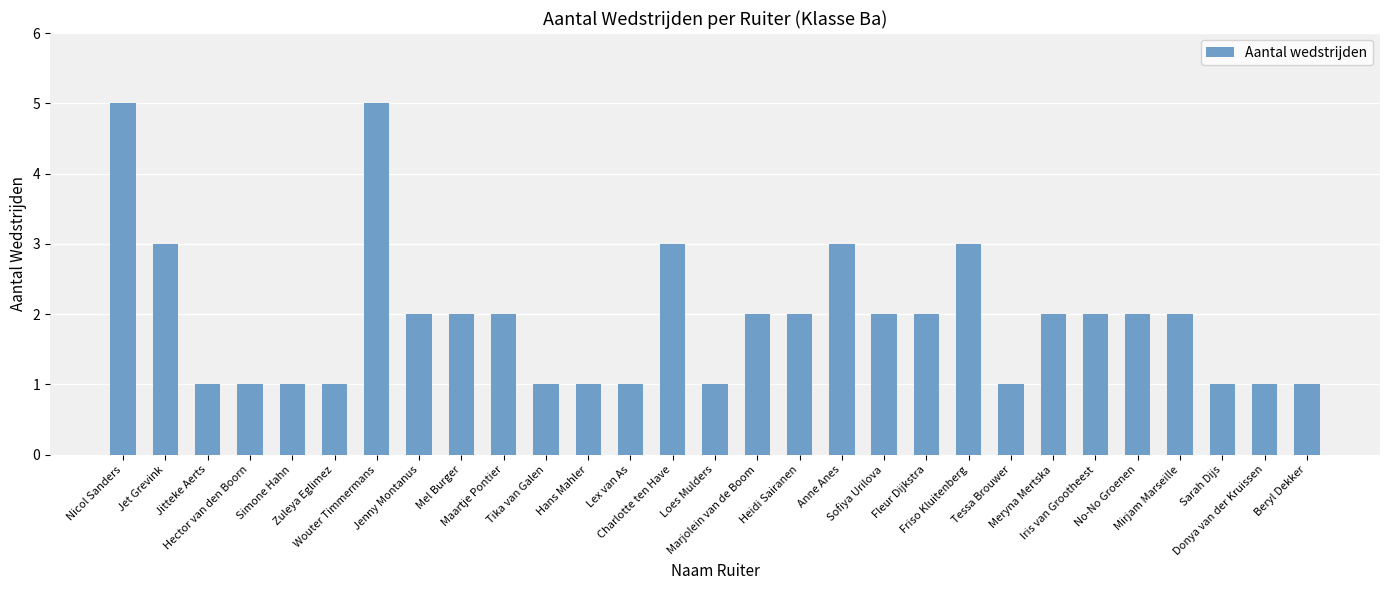

What is the greatest value displayed?

5